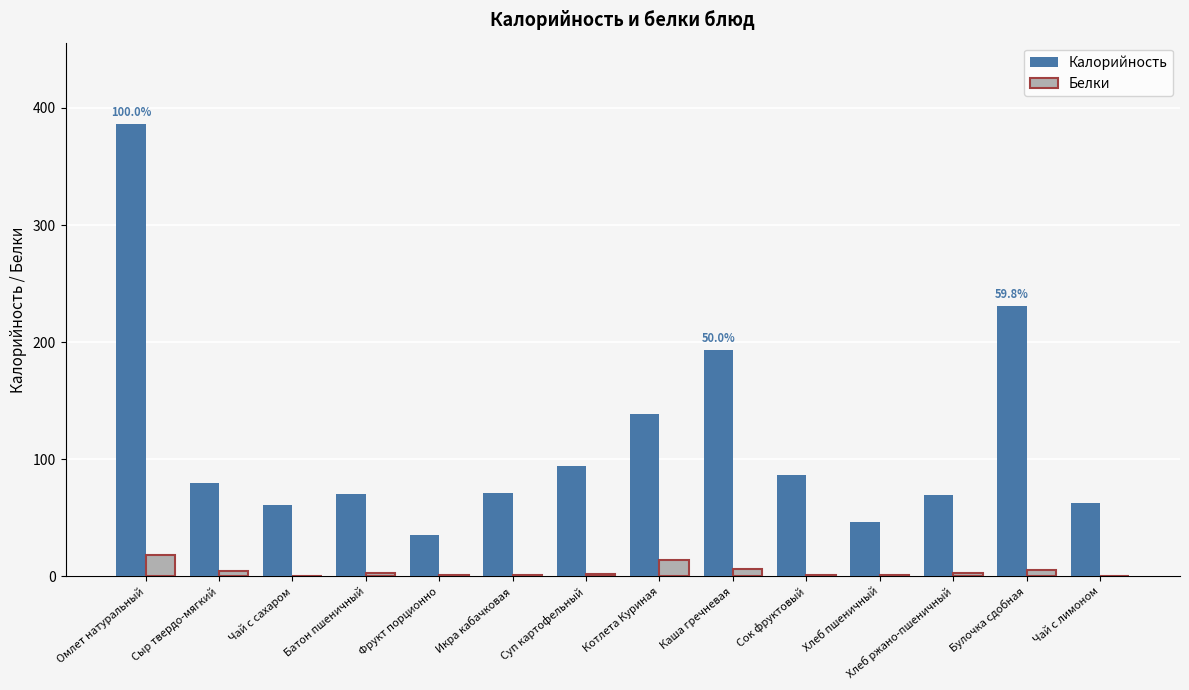

Which series changed the most between Батон пшеничный and Котлета Куриная?

Калорийность